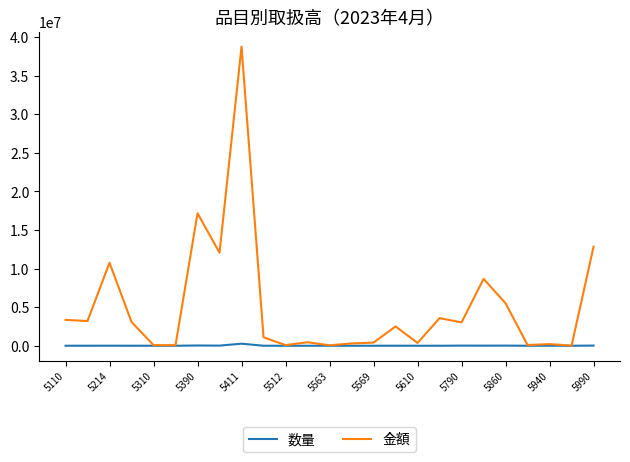

Which series has the largest total across all categories?

金額